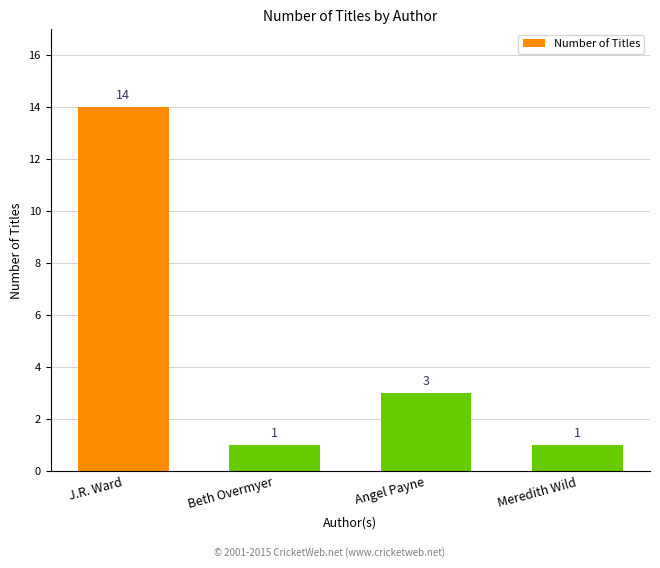

What is the sum of all values?

19